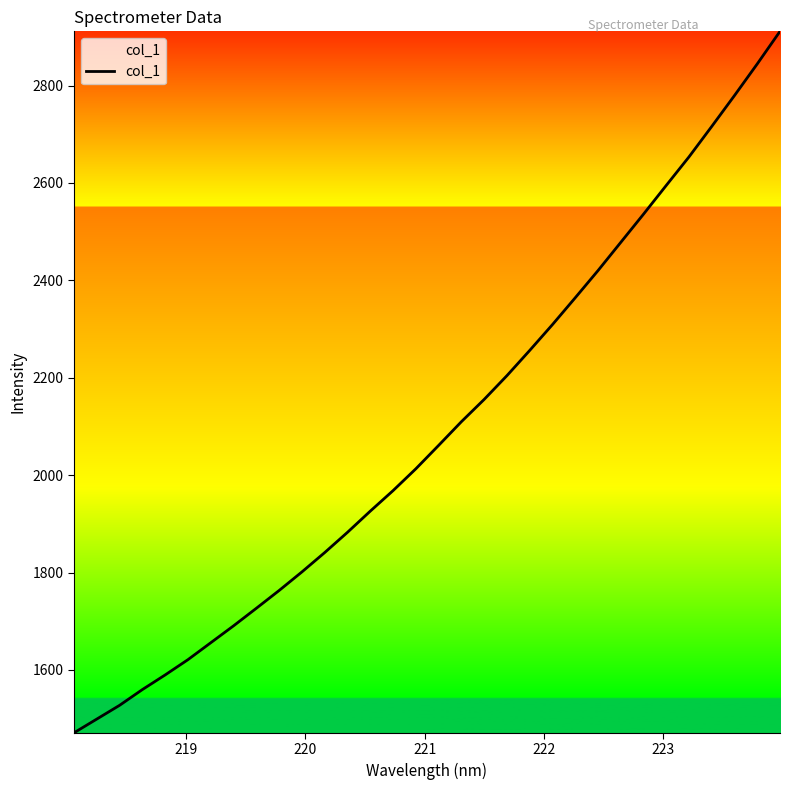

What is the difference between the maximum and minimum values?

1440.4